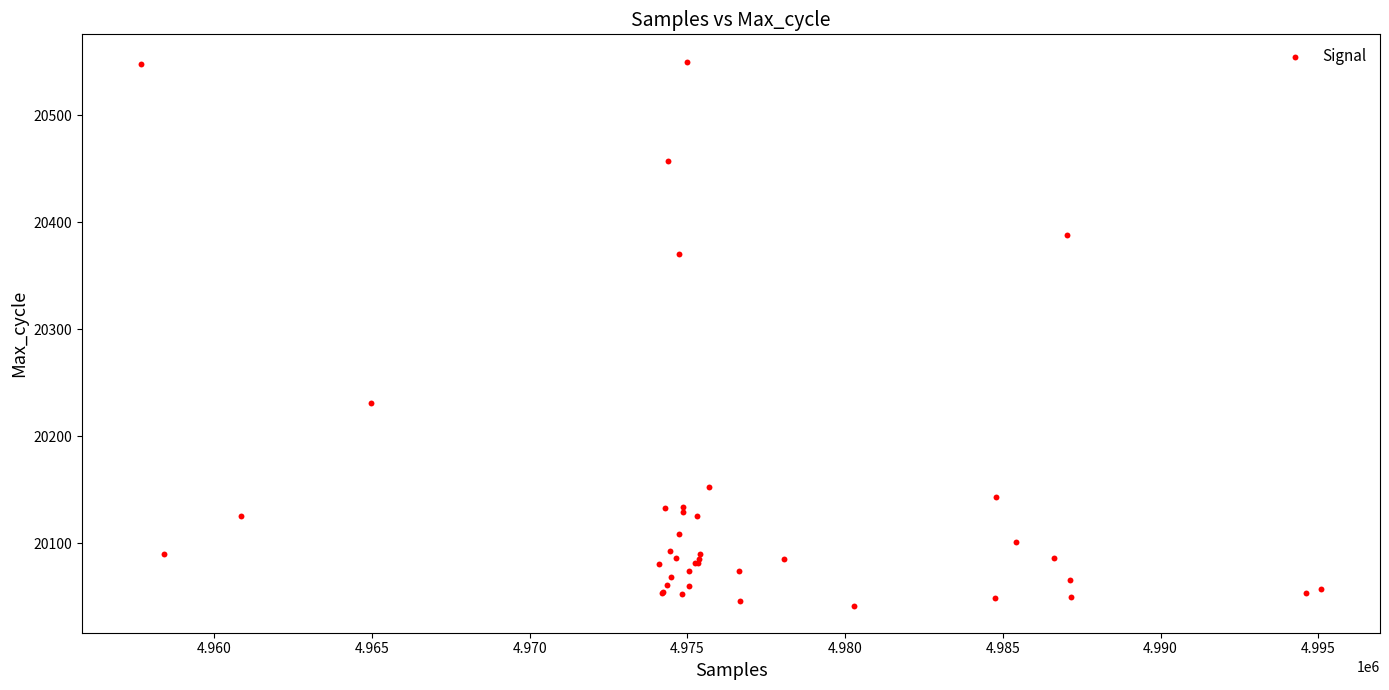

What Y value in the scatter plot is closest to 20296?

20231